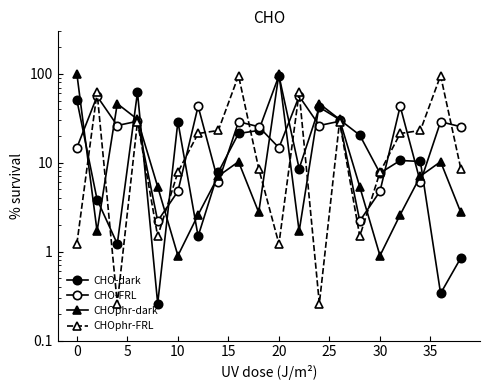

What is the maximum value for CHOphr-dark?

100.0